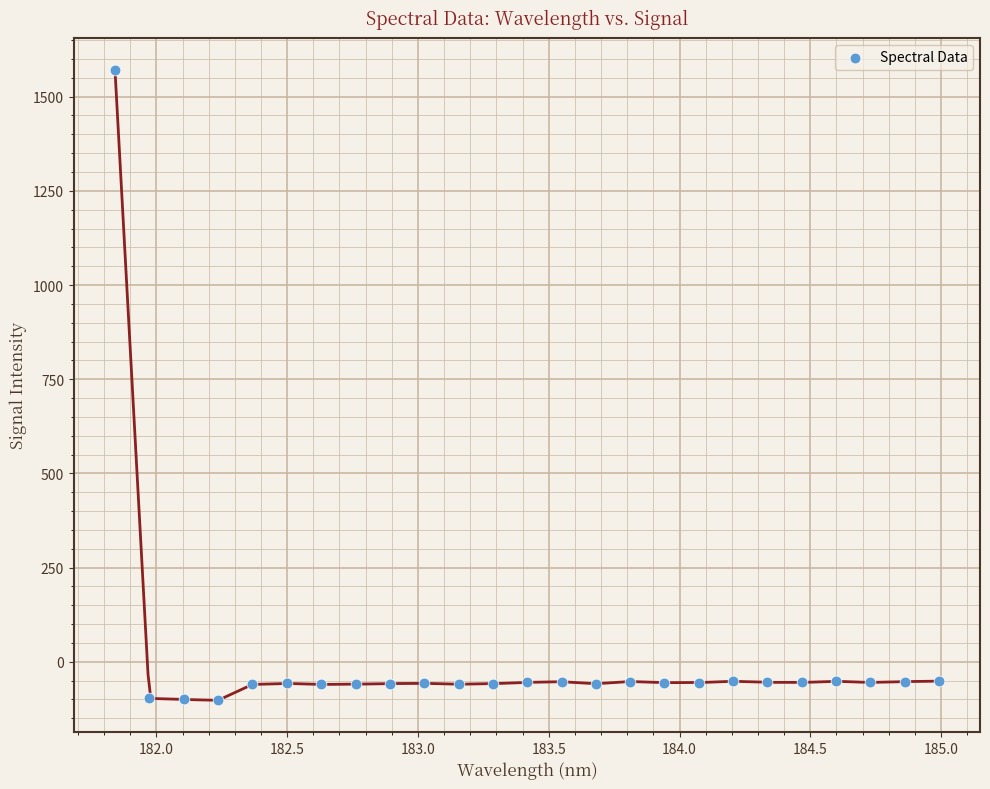

What is the range of X values (max minus min)?

3.1